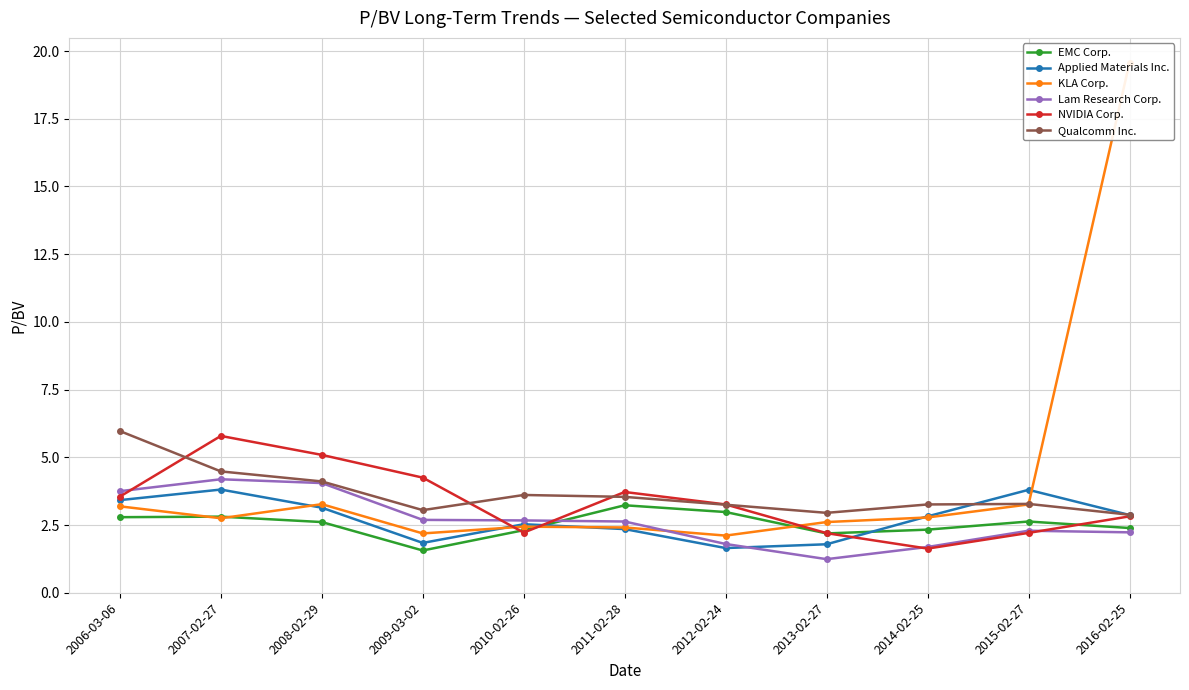

At which category is the sum across all series the highest?

2016-02-25